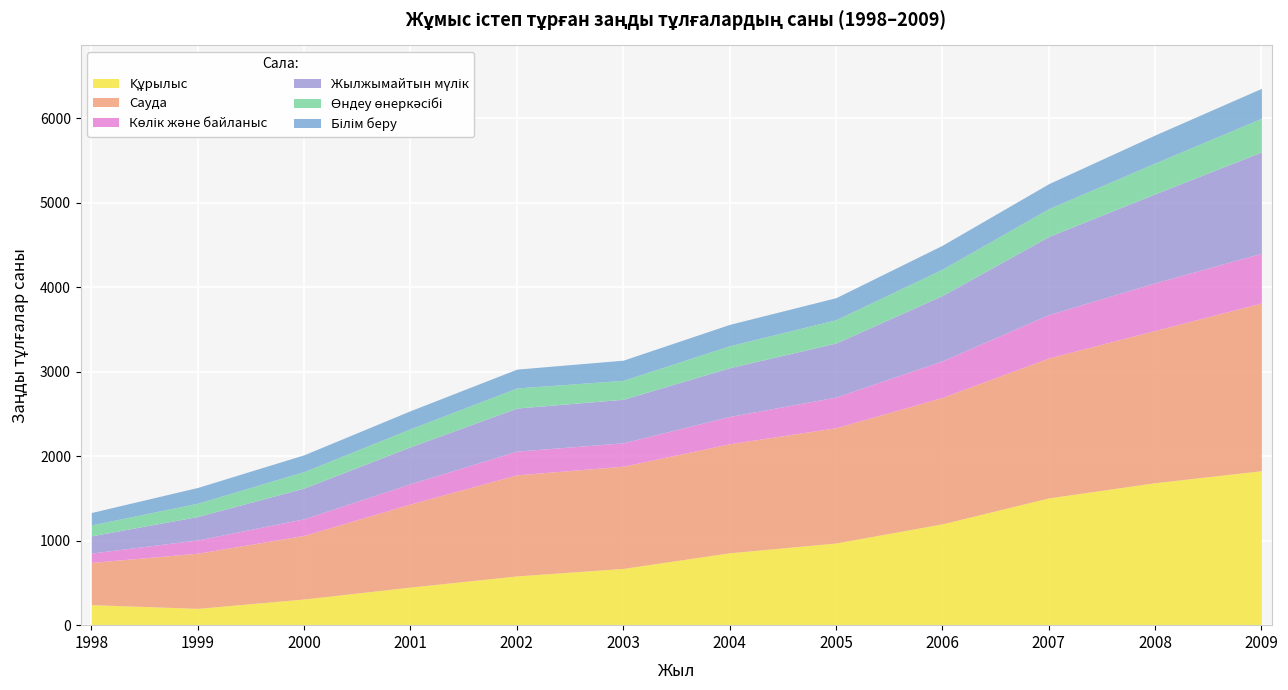

Count the number of categories in the chart.

12